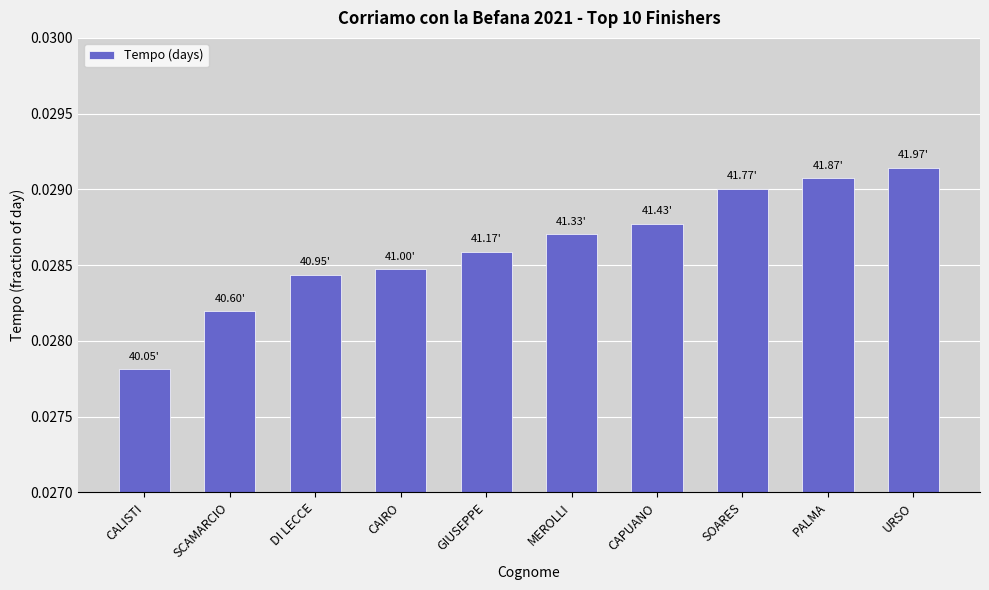

Between SCAMARCIO and URSO, which is larger?

URSO